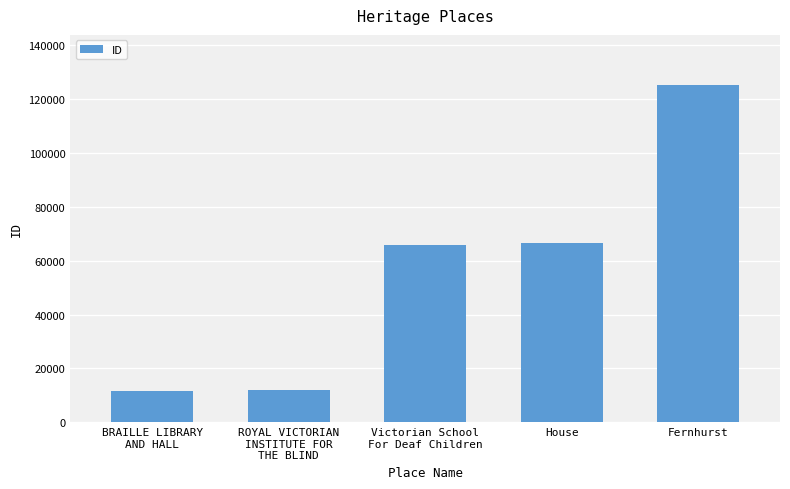

What position from the right is ROYAL VICTORIAN
INSTITUTE FOR
THE BLIND?

4